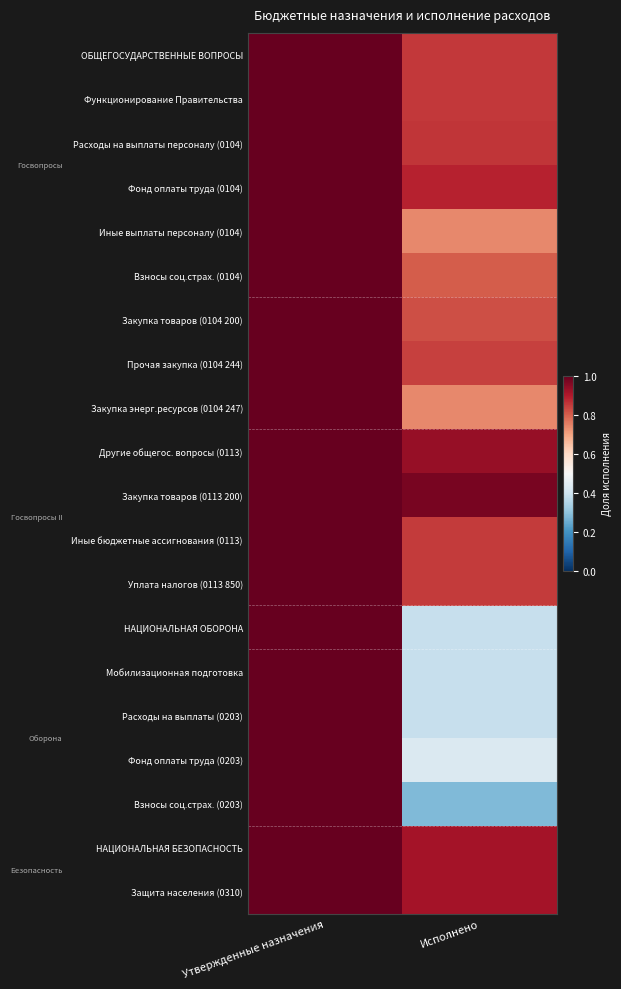

What is the minimum value shown in the chart?

0.3